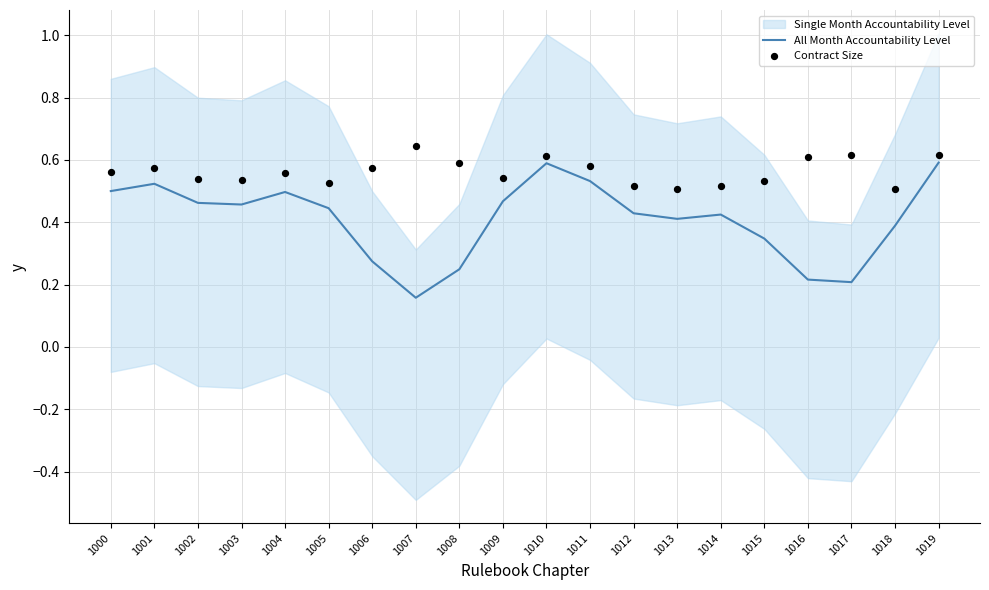

Is the value of All Month Accountability Level at 1009 greater than the value of Contract Size at 1016?

No